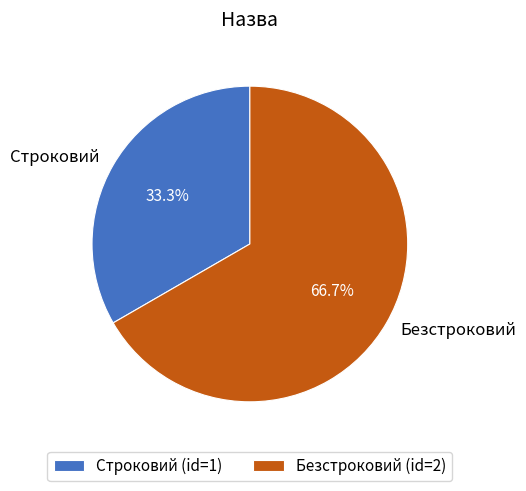

What is the ratio of the value at Безстроковий to the value at Строковий?

2.0